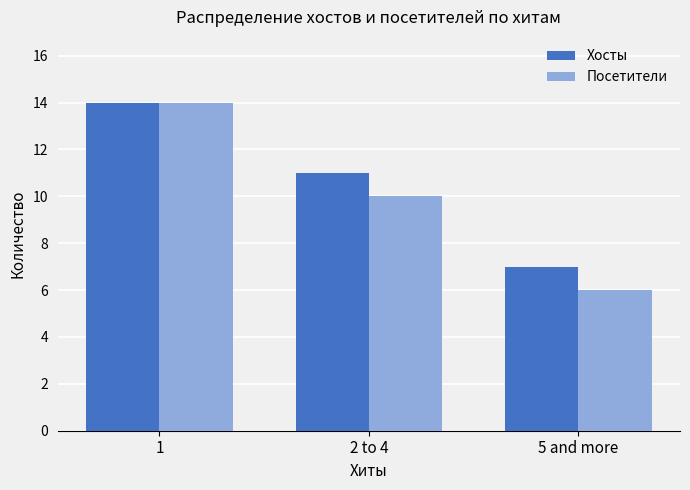

At which category does the chart reach its peak across all series?

1